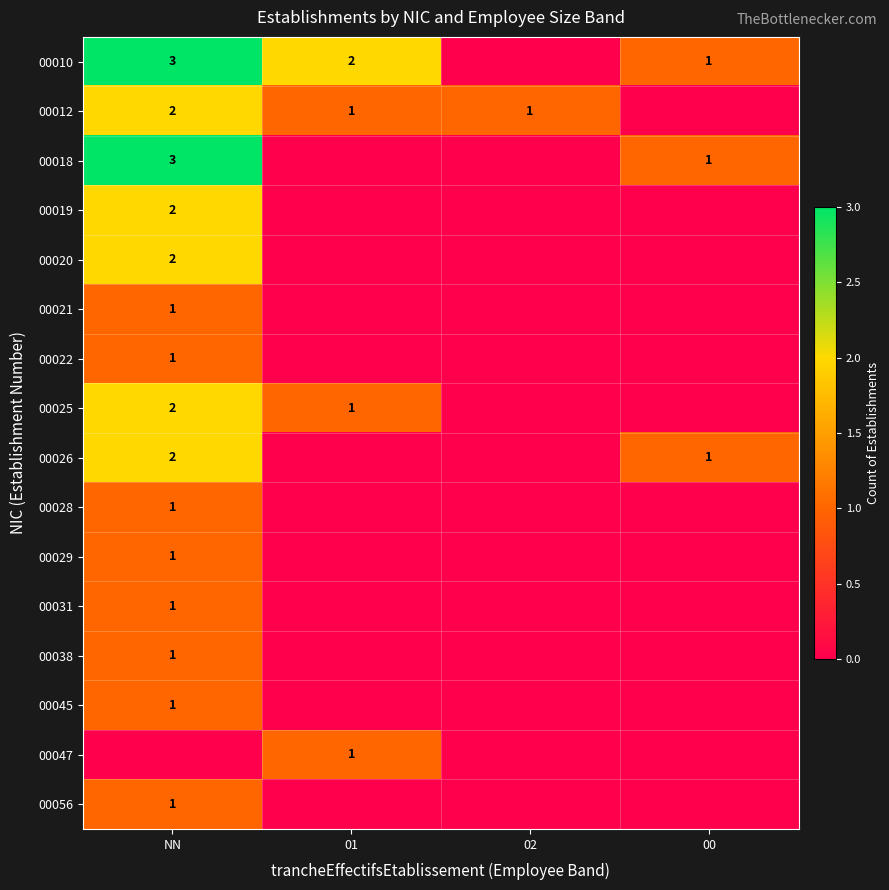

The value of 00012 at 02 is 1. True or false?

True